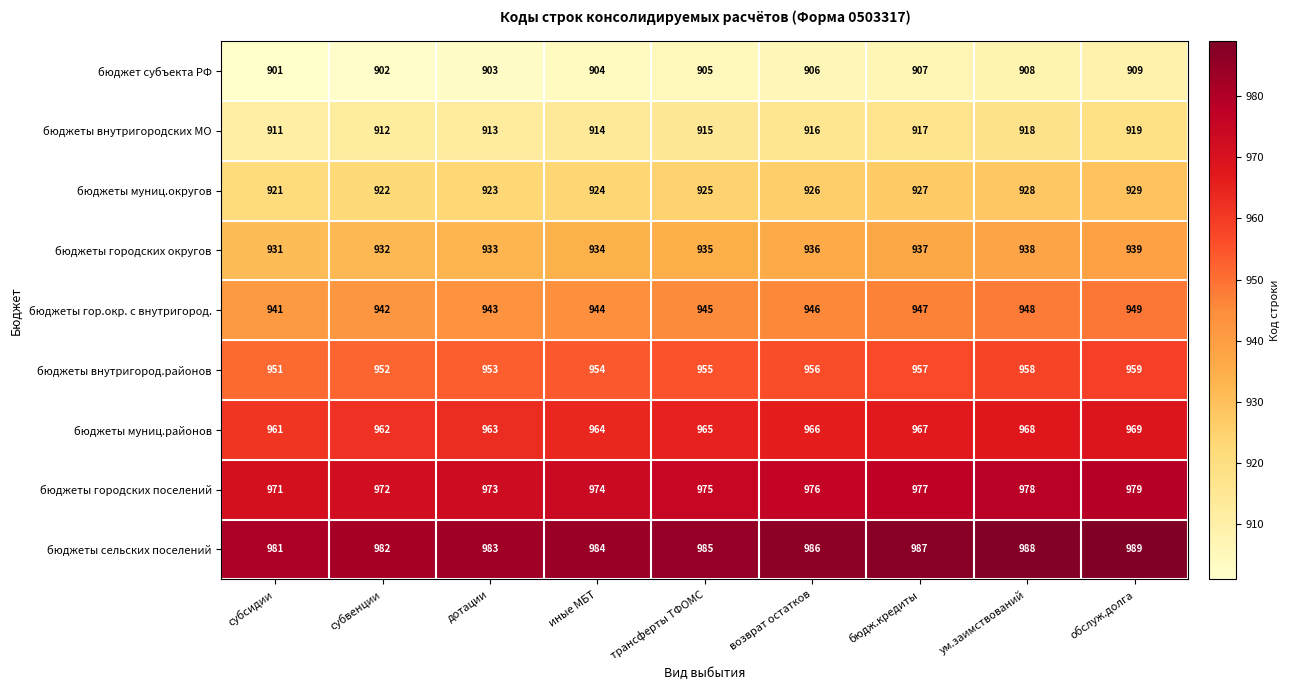

Which category has the lowest value in the бюджет субъекта РФ series?

субсидии